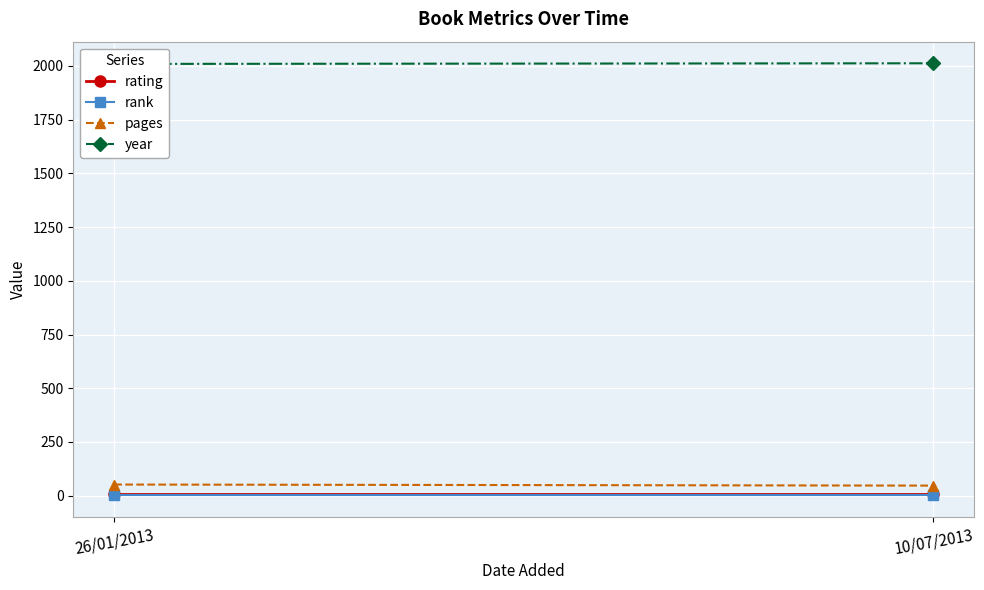

Reading left to right, extract all data points from this chart.

rating: 9	9
rank: 1	1
pages: 52	47
year: 2009	2012